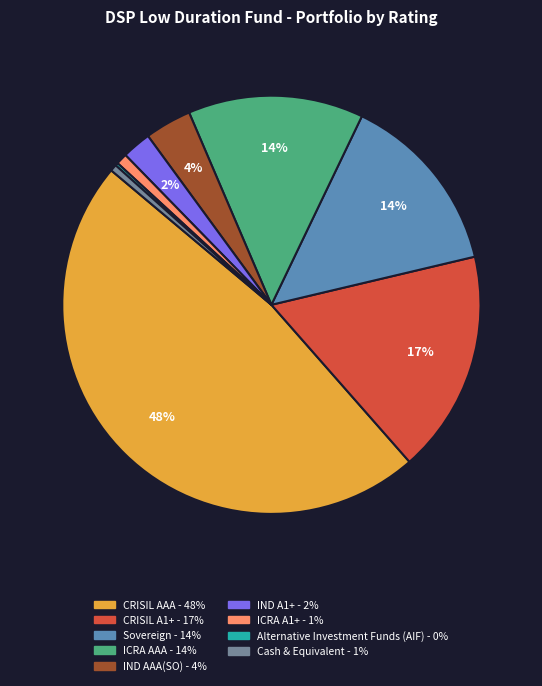

The Sovereign slice represents 1% of the pie. True or false?

False